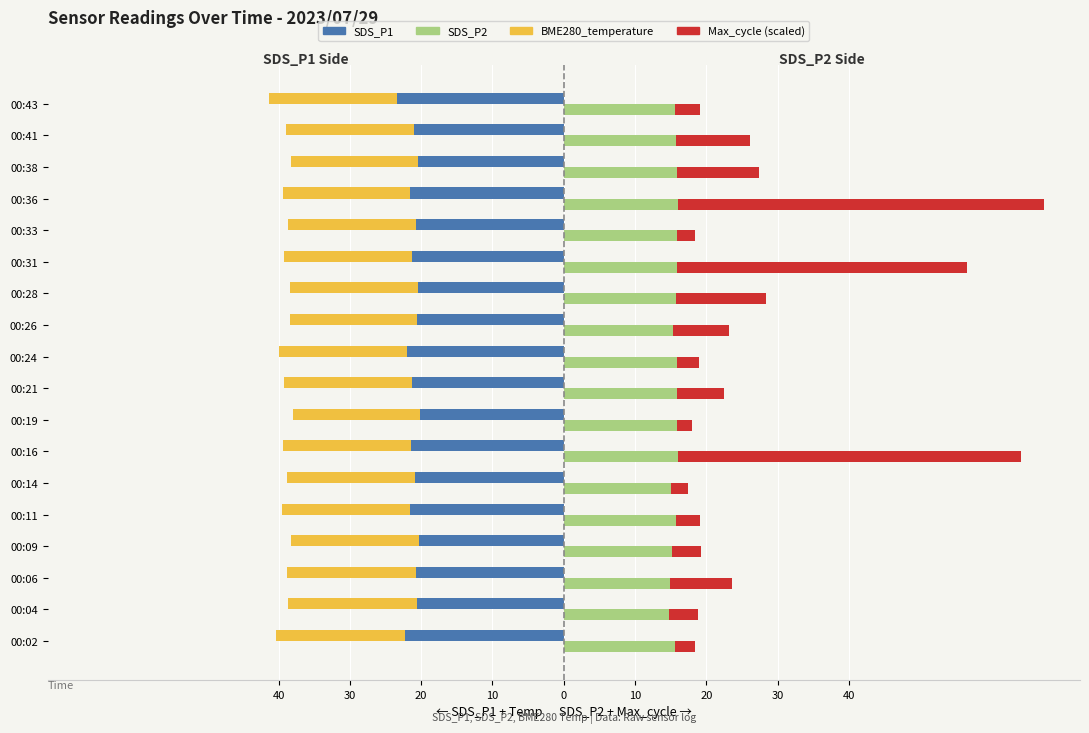

Is it true that SDS_P1 equals -20.4 at 00:38?

True